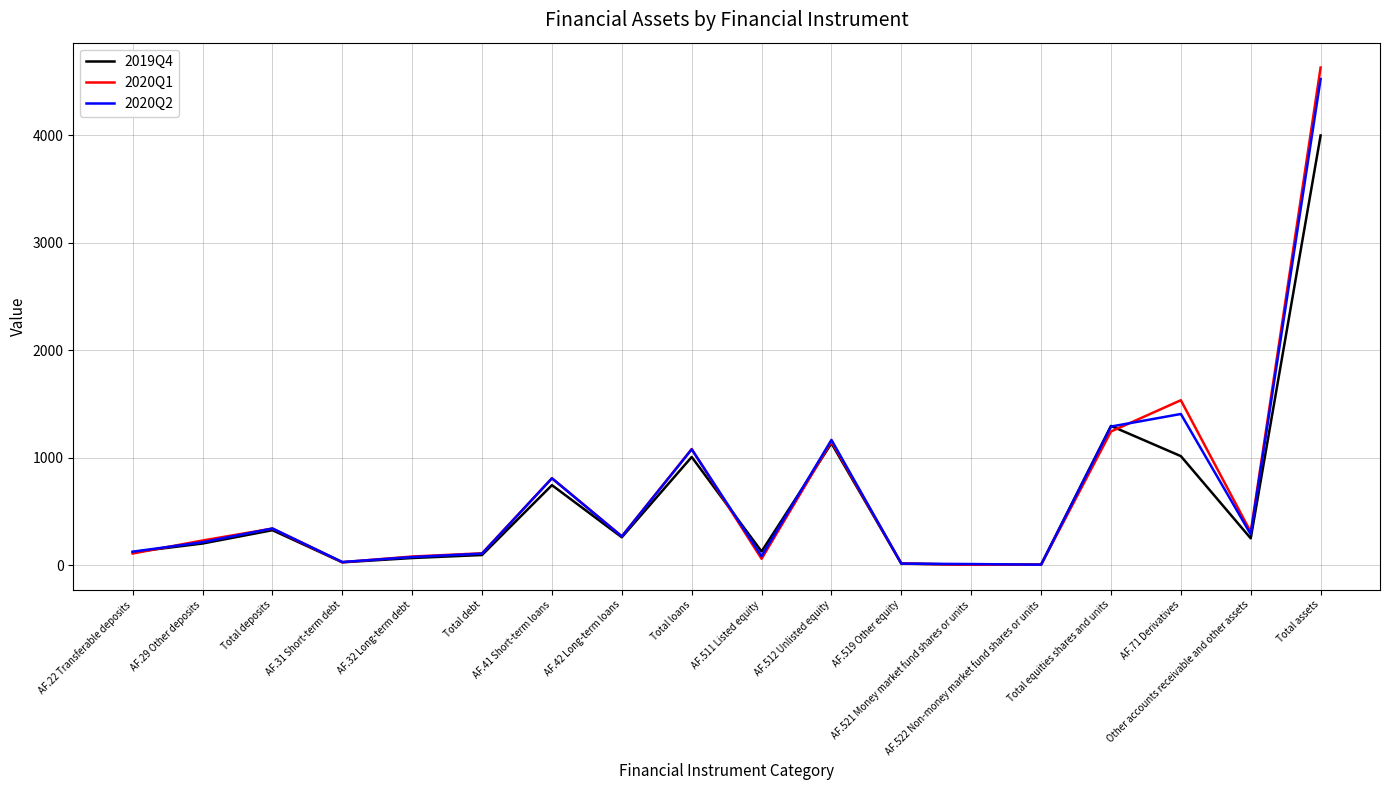

Which series has the largest range (max minus min)?

2020Q1